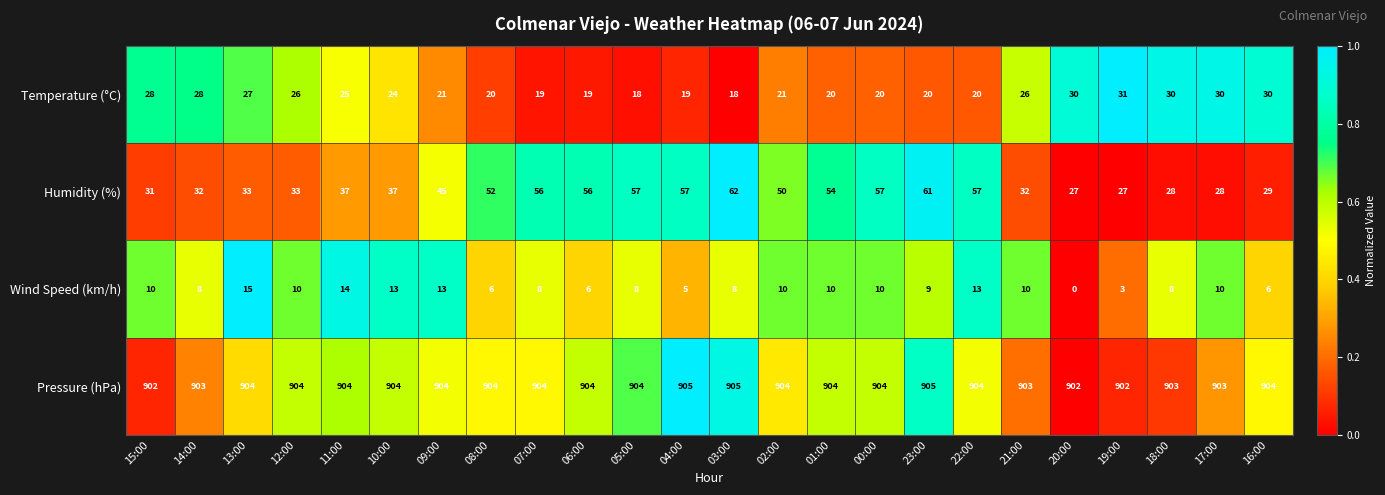

What is the highest value of the Temperature (°C) series?

31